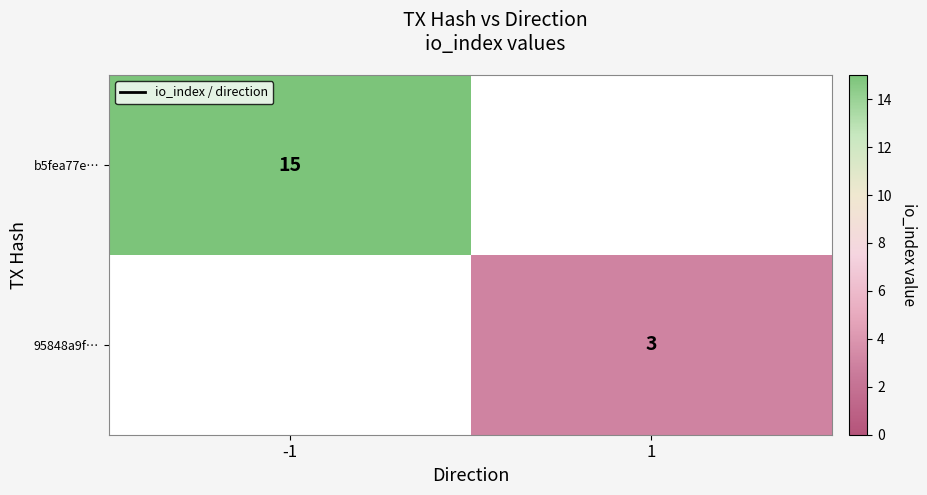

Is the value of 95848a9f… at 1 greater than the value of b5fea77e… at -1?

No